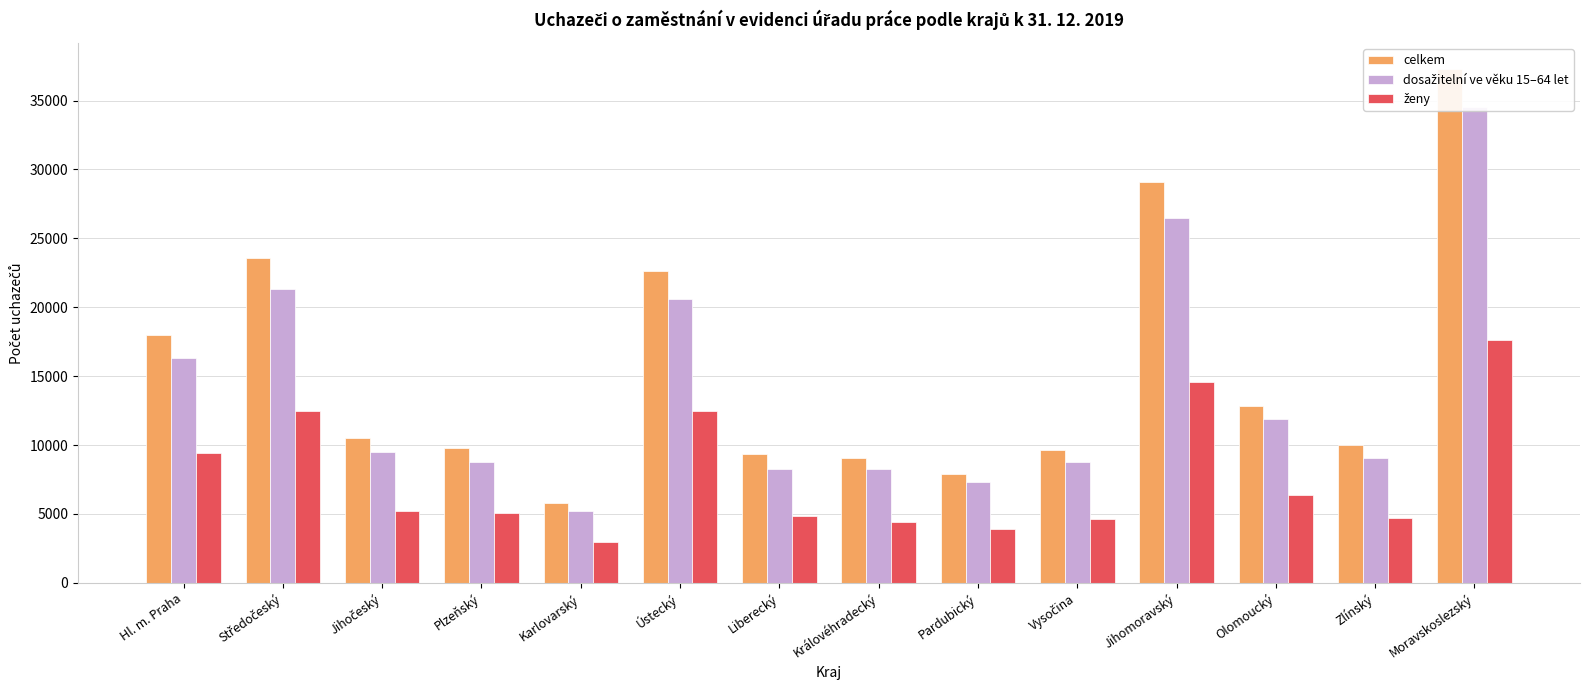

The celkem series shows 7583 at Středočeský. True or false?

False